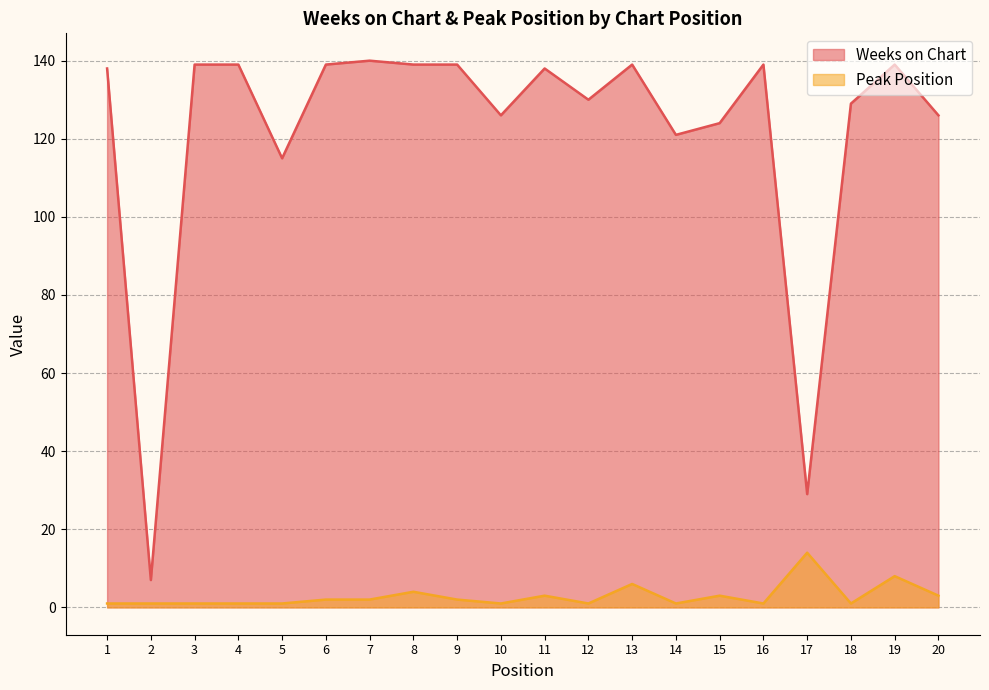

What is the spread (max minus min) of values at 13?

133